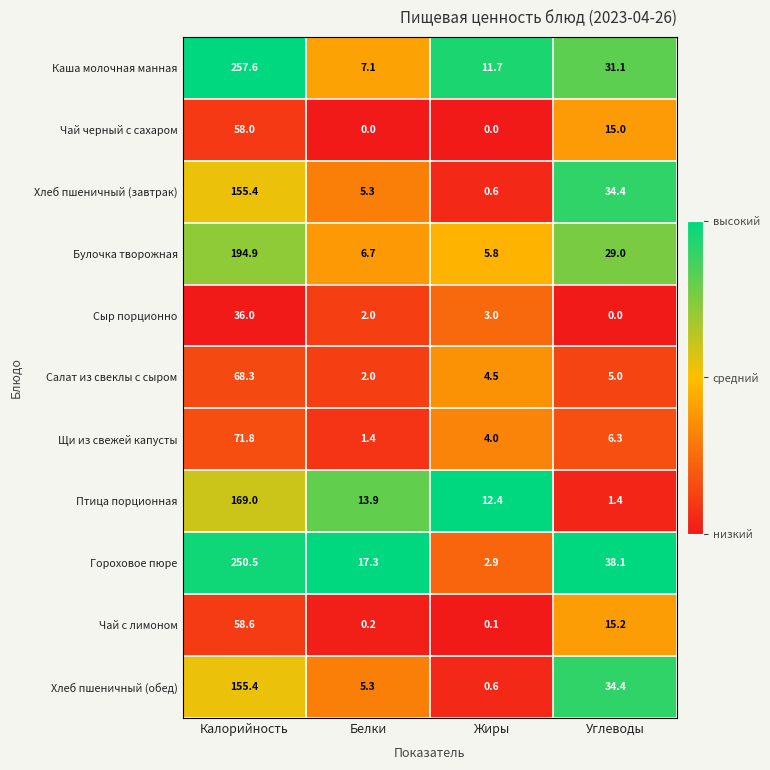

True or false: Щи из свежей капусты has a value of 5.8 at Жиры.

False